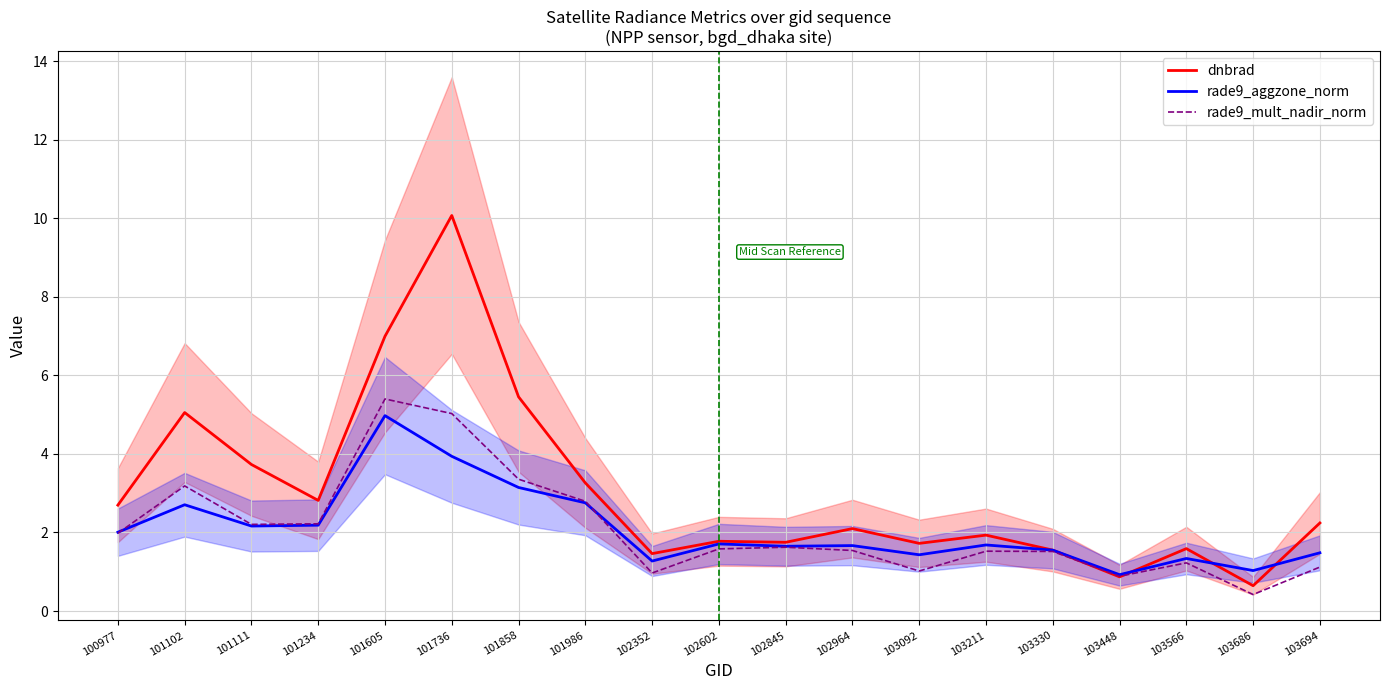

At 103694, list the series in order from largest to smallest.

dnbrad, rade9_aggzone_norm, rade9_mult_nadir_norm